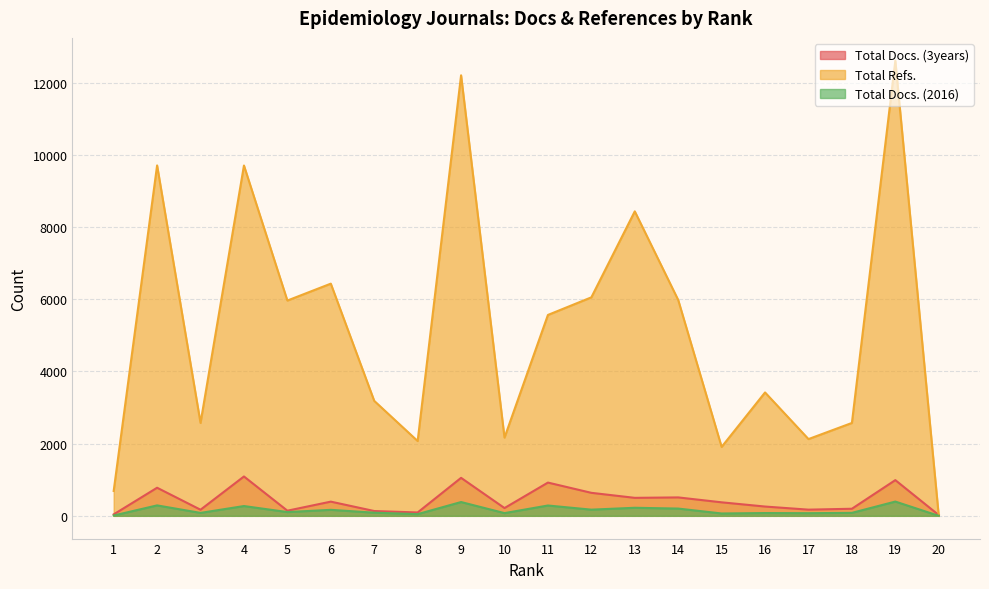

Reading left to right, transcribe all the data shown in this chart.

Total Docs. (3years): 40	778	169	1090	142	393	133	93	1052	215	921	637	498	510	374	257	171	196	989	21
Total Refs.: 689	9707	2574	9705	5964	6432	3185	2072	12204	2167	5565	6053	8435	5980	1909	3418	2126	2573	12610	0
Total Docs. (2016): 9	289	81	271	104	166	87	47	382	75	286	171	223	201	65	77	73	82	395	0